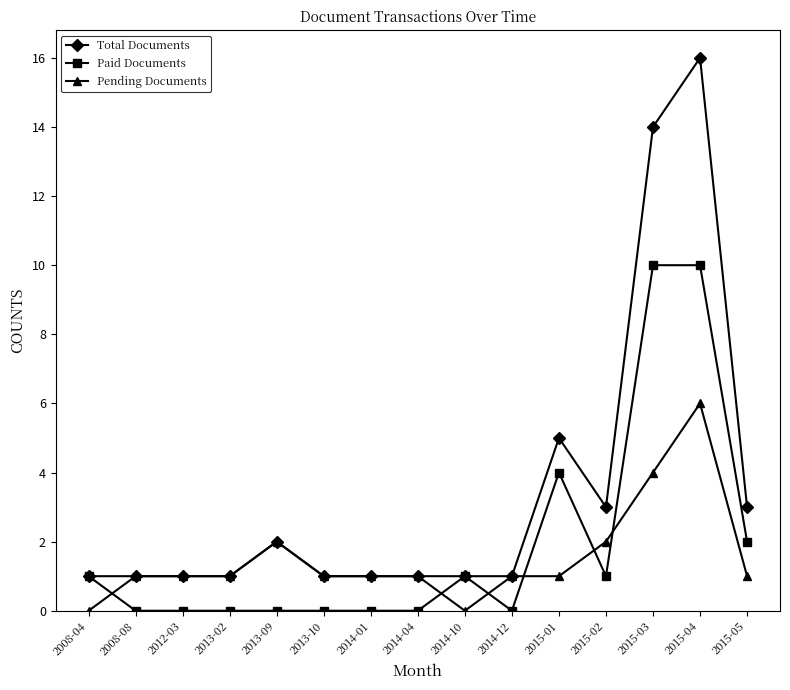

True or false: Pending Documents has more than 1 points higher than both neighbors.

True